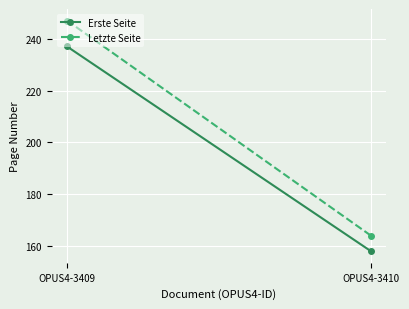

What is the value of the Letzte Seite point at the 1st from the left?

247